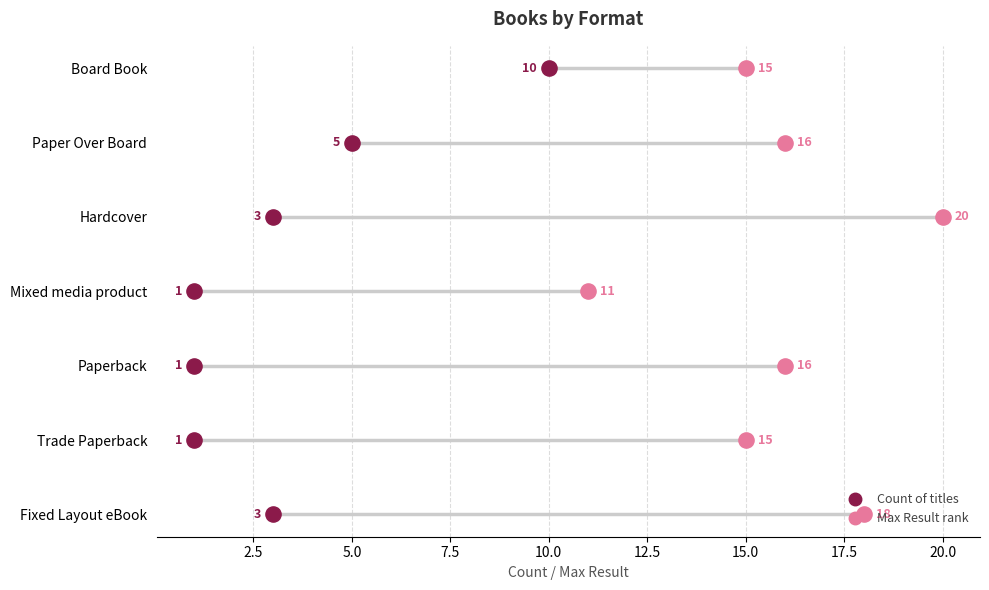

Is the value of Count of titles at 7.5 greater than the value of Max Result rank at 2.5?

Yes